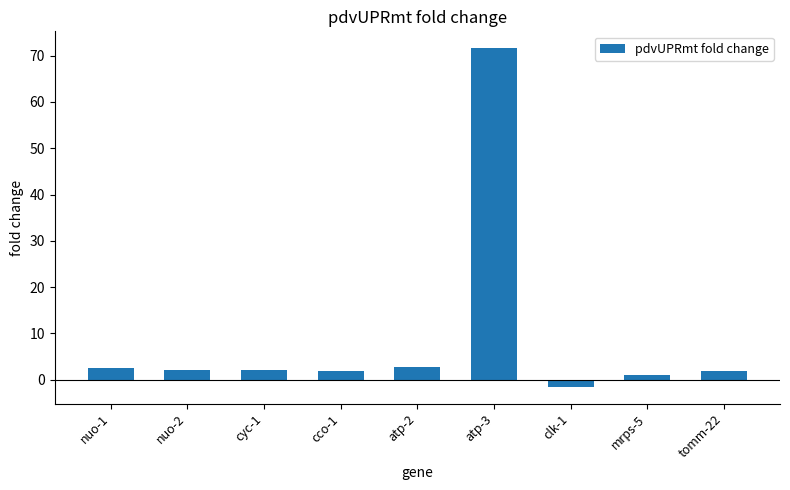

The value at atp-3 is 107.3. True or false?

False